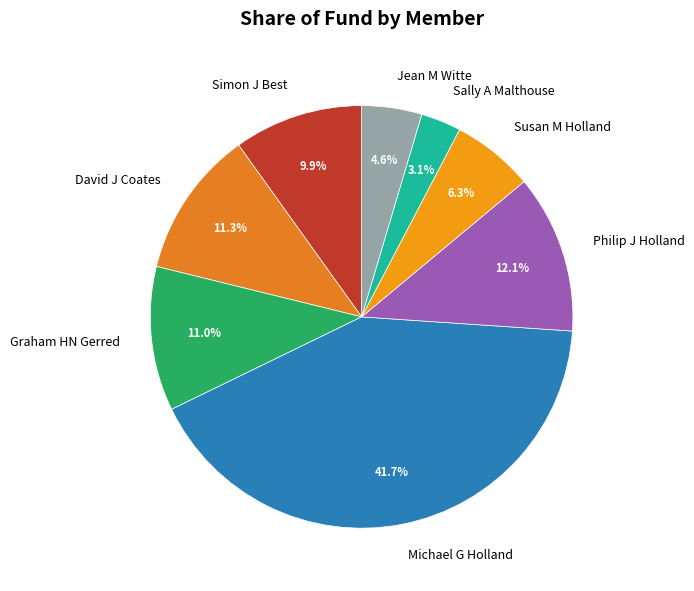

Combined, do Philip J Holland and Simon J Best account for over 50%?

No